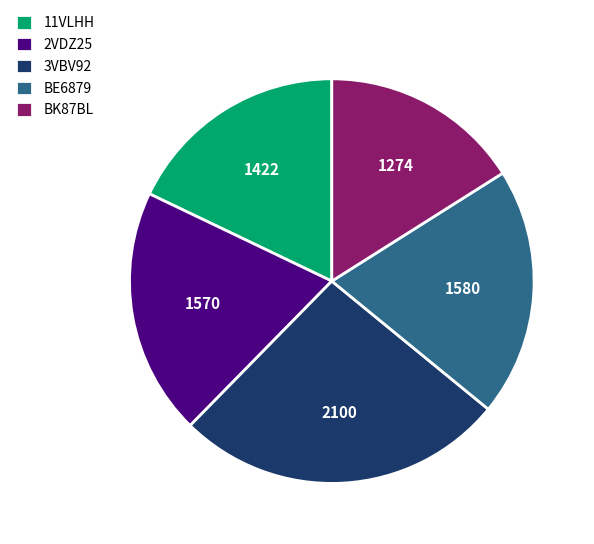

Is BE6879 the majority of the pie?

No